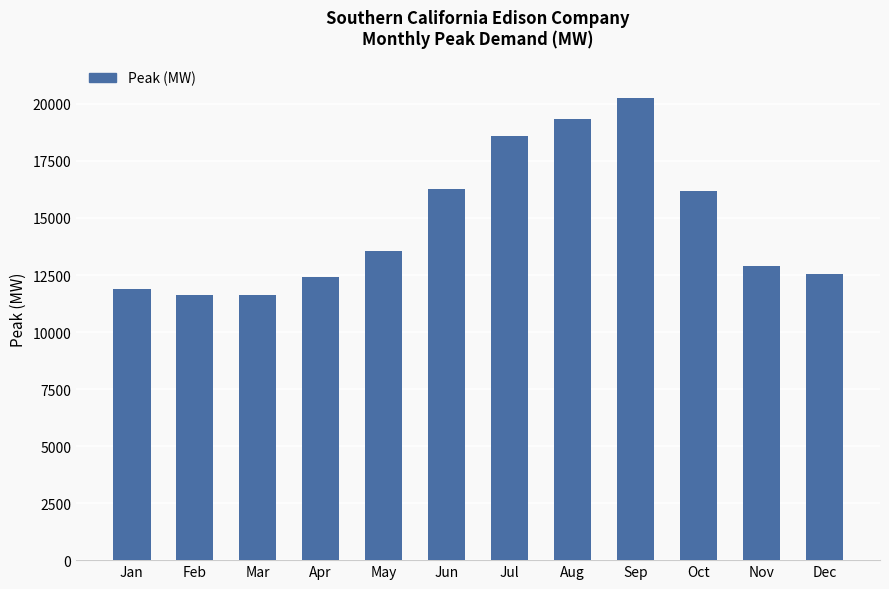

What is the value of the 11th bar from the left?

12900.9